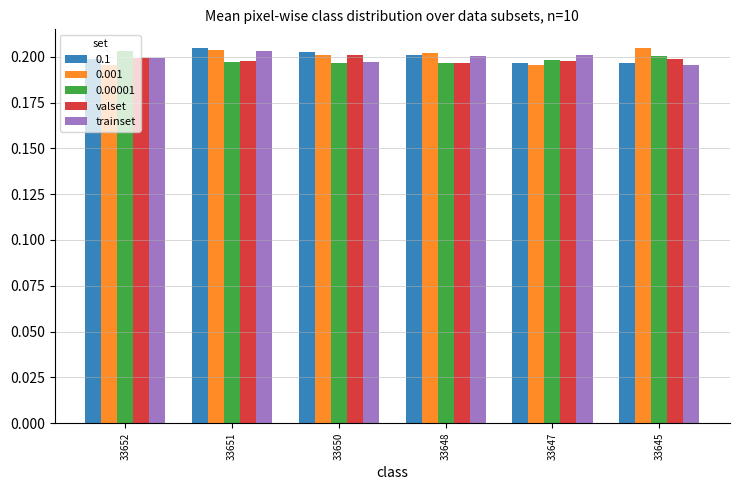

What is the sum of the trainset values at 33648 and 33650?

0.4